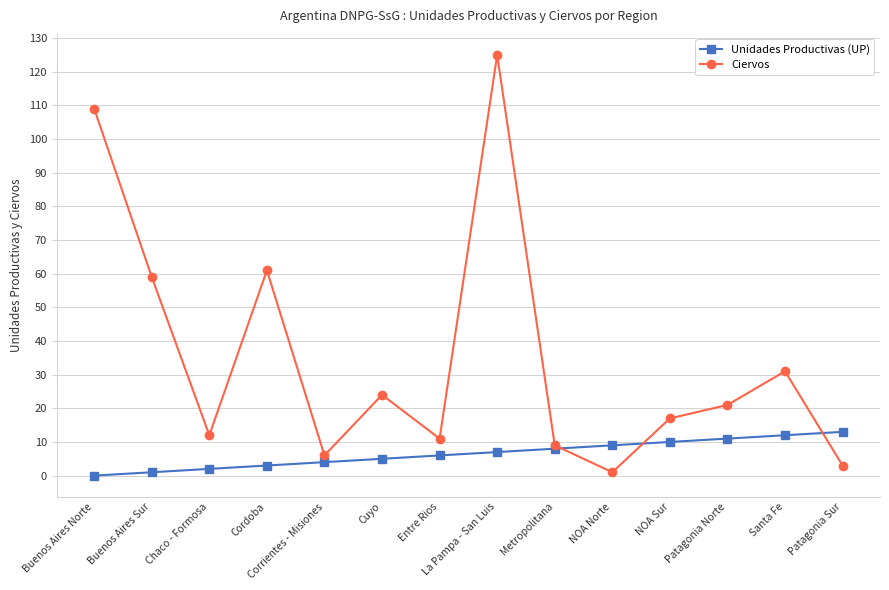

What is the highest value of the Ciervos series?

125